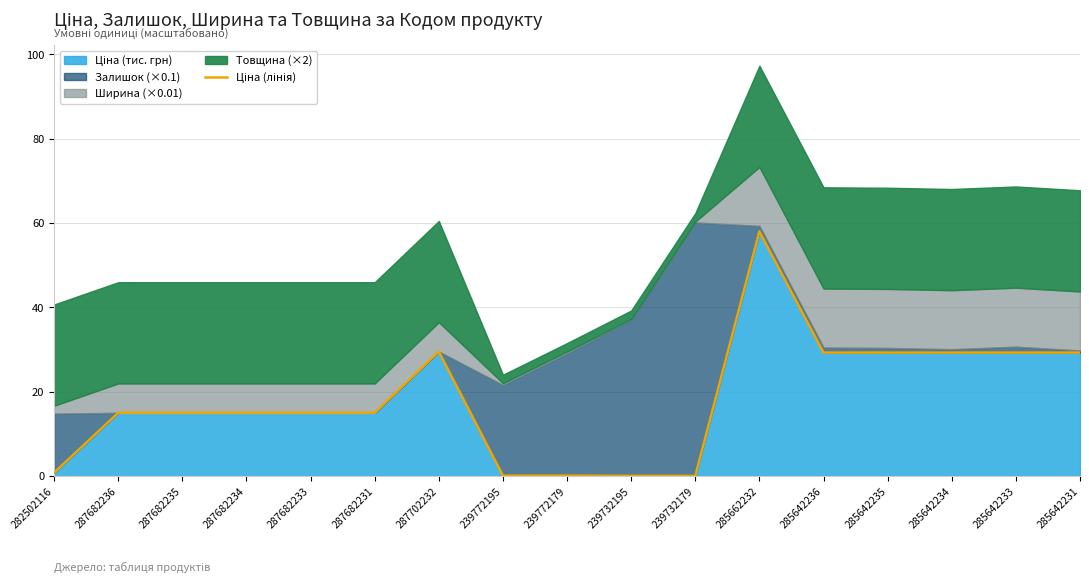

Reading left to right, what are all the values shown in this chart?

0.8	15.0	15.0	15.0	15.0	15.0	29.5	0.1	0.1	0.1	0.1	58.0	29.3	29.3	29.3	29.3	29.3